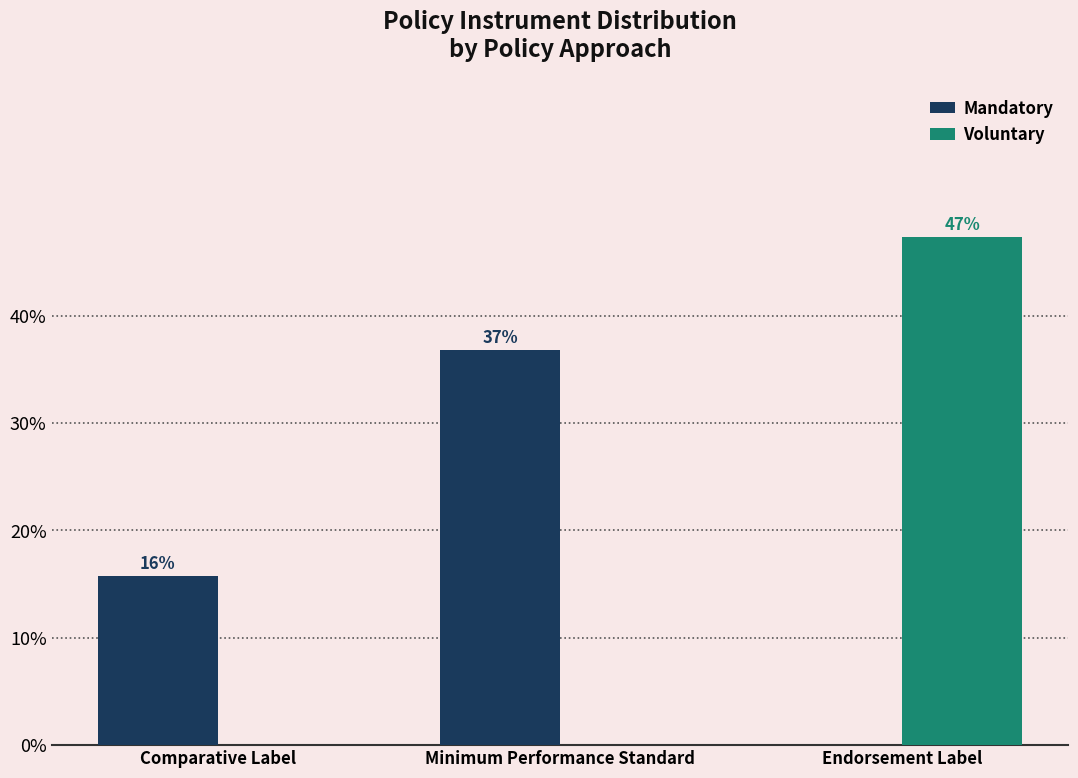

How many groups of bars are there?

3